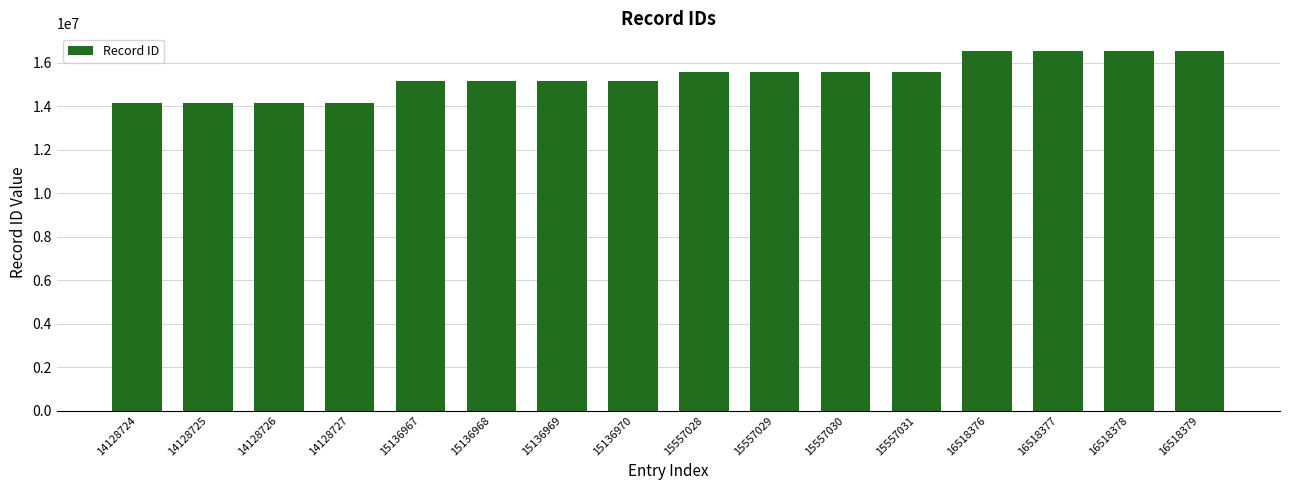

The chart shows a value of 16518376 at 16518376. True or false?

True